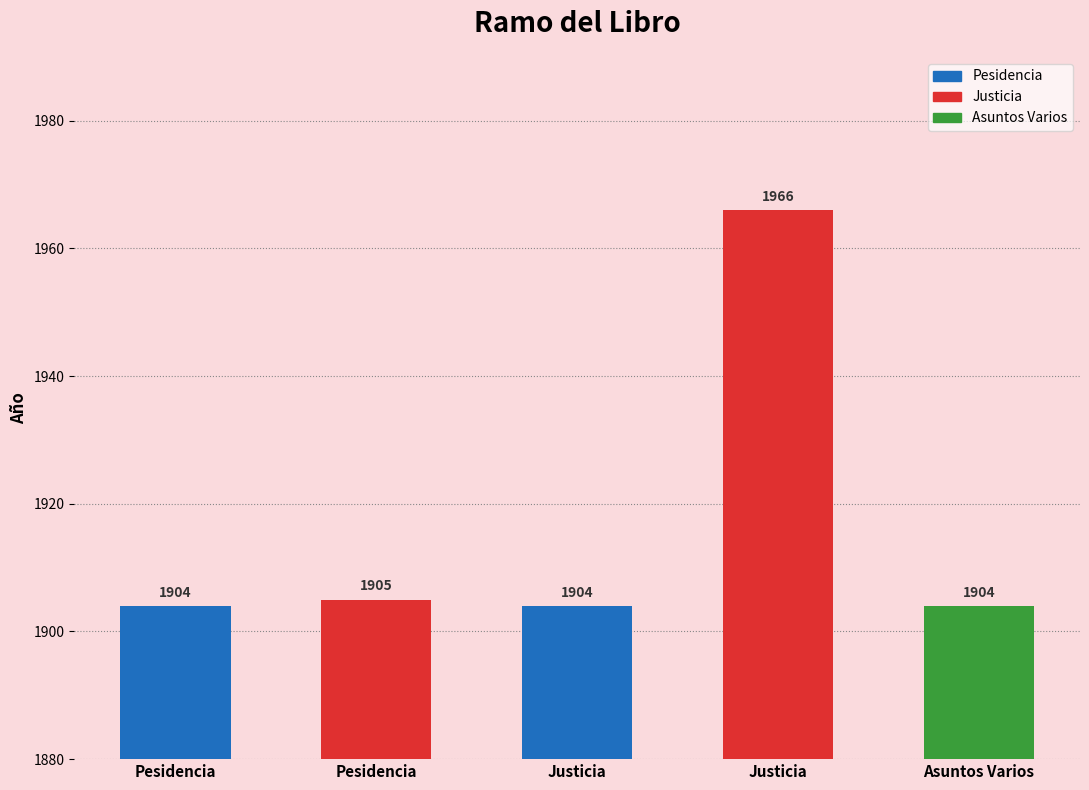

What is the sum of the values at Justicia and Justicia?

3870